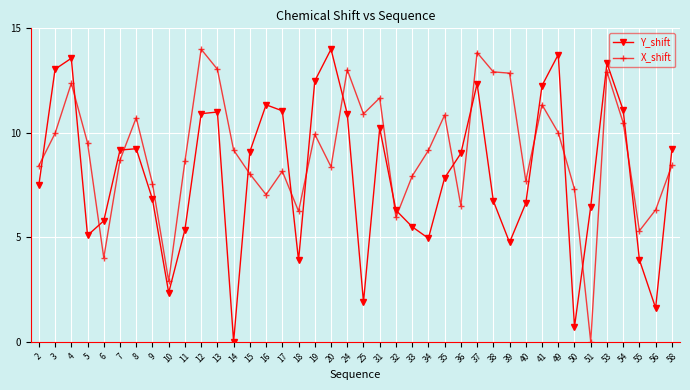

Is the value of X_shift at 17 greater than the value of Y_shift at 34?

Yes